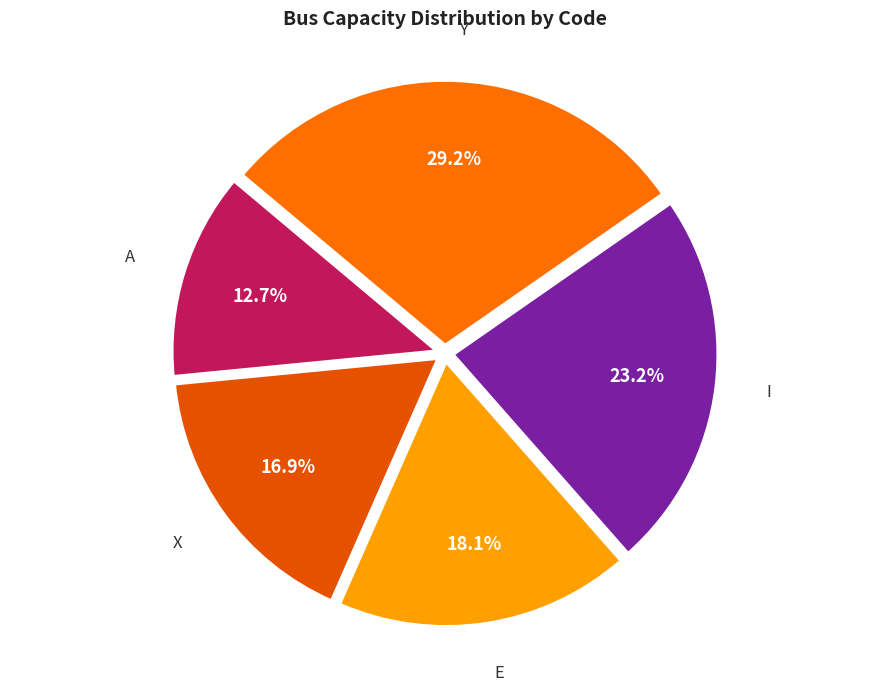

Which has a higher value, I or A?

I